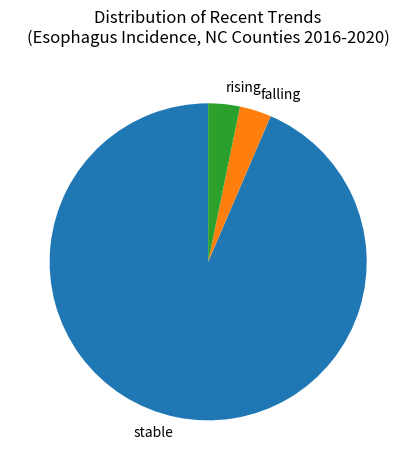

Does falling account for over 50% of the chart?

No